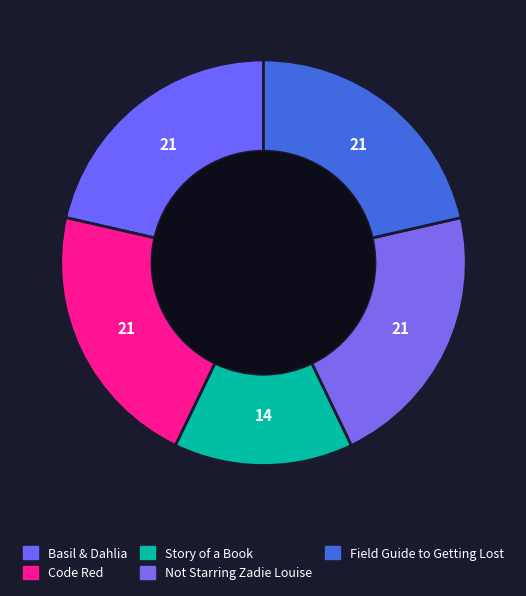

What is the total percentage of Field Guide to Getting Lost and Story of a Book?

35.7%